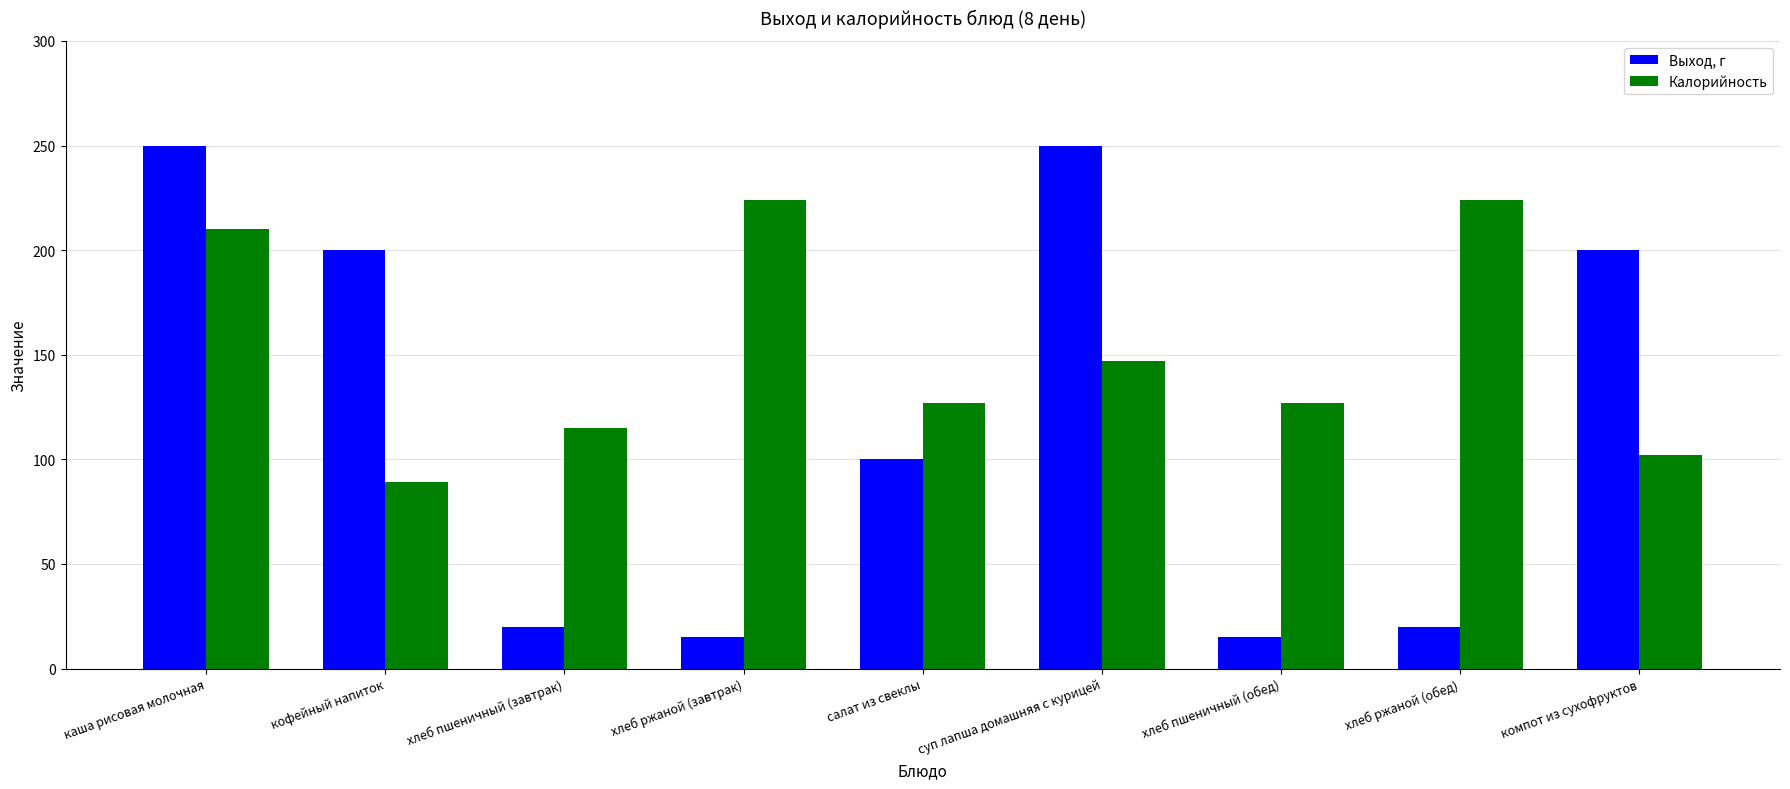

How many data points in Выход, г are less than 100?

4